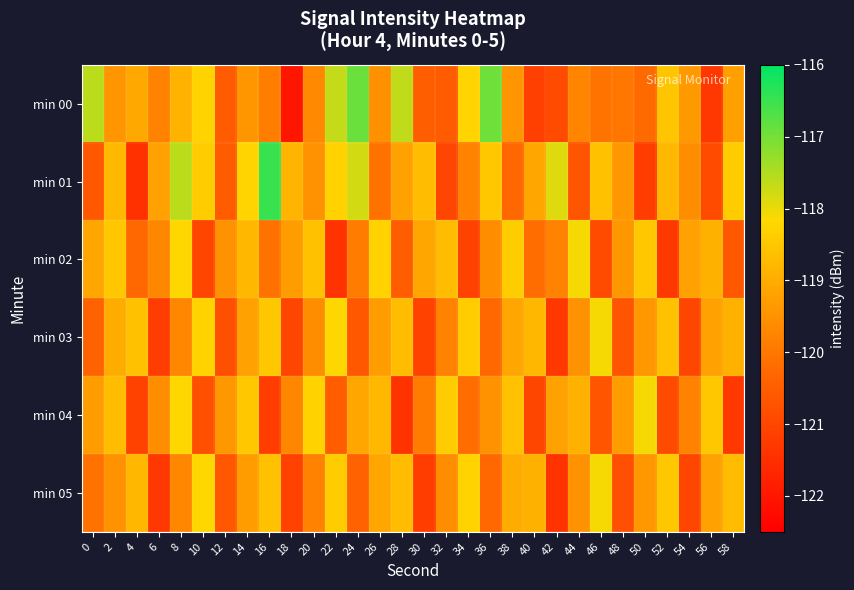

Reading right to left, what are all the values shown in this chart?

min 00: 58=-119.2	56=-121.3	54=-119.4	52=-118.5	50=-120.2	48=-120.0	46=-120.1	44=-119.7	42=-120.9	40=-121.1	38=-119.4	36=-117.0	34=-118.2	32=-120.6	30=-120.5	28=-117.6	26=-119.5	24=-116.9	22=-117.7	20=-119.7	18=-122.0	16=-119.9	14=-119.4	12=-120.5	10=-118.3	8=-118.9	6=-119.8	4=-119.1	2=-119.5	0=-117.6
min 01: 58=-118.4	56=-120.9	54=-119.6	52=-118.8	50=-121.2	48=-119.4	46=-118.6	44=-120.7	42=-117.9	40=-119.1	38=-120.3	36=-118.5	34=-119.8	32=-121.0	30=-118.7	28=-119.2	26=-120.1	24=-117.8	22=-118.3	20=-119.5	18=-118.8	16=-116.5	14=-118.2	12=-120.5	10=-118.4	8=-117.6	6=-119.2	4=-121.5	2=-118.8	0=-120.6
min 02: 58=-120.6	56=-118.9	54=-119.2	52=-121.3	50=-118.5	48=-119.4	46=-120.9	44=-118.1	42=-119.8	40=-120.2	38=-118.4	36=-119.6	34=-121.1	32=-118.7	30=-119.1	28=-120.5	26=-118.3	24=-119.9	22=-121.4	20=-118.6	18=-119.3	16=-120.1	14=-118.8	12=-119.5	10=-121.0	8=-118.2	6=-119.7	4=-120.3	2=-118.5	0=-119.1
min 03: 58=-118.9	56=-119.2	54=-121.0	52=-118.6	50=-119.4	48=-120.7	46=-118.1	44=-119.5	42=-121.3	40=-118.8	38=-119.1	36=-120.3	34=-118.4	32=-119.8	30=-121.1	28=-118.7	26=-119.3	24=-120.6	22=-118.2	20=-119.6	18=-121.0	16=-118.5	14=-119.2	12=-120.8	10=-118.3	8=-119.7	6=-121.2	4=-118.6	2=-119.0	0=-120.4
min 04: 58=-121.3	56=-118.5	54=-119.8	52=-120.9	50=-118.1	48=-119.3	46=-120.7	44=-118.9	42=-119.2	40=-121.0	38=-118.6	36=-119.5	34=-120.2	32=-118.4	30=-119.9	28=-121.4	26=-118.8	24=-119.1	22=-120.5	20=-118.3	18=-119.7	16=-121.2	14=-118.5	12=-119.4	10=-120.8	8=-118.2	6=-119.6	4=-121.1	2=-118.7	0=-119.3
min 05: 58=-118.7	56=-119.2	54=-121.0	52=-118.5	50=-119.4	48=-120.8	46=-118.1	44=-119.5	42=-121.4	40=-118.9	38=-119.0	36=-120.3	34=-118.3	32=-119.6	30=-121.2	28=-118.7	26=-119.1	24=-120.4	22=-118.4	20=-119.8	18=-121.1	16=-118.6	14=-119.3	12=-120.6	10=-118.2	8=-119.7	6=-121.3	4=-118.8	2=-119.5	0=-120.1